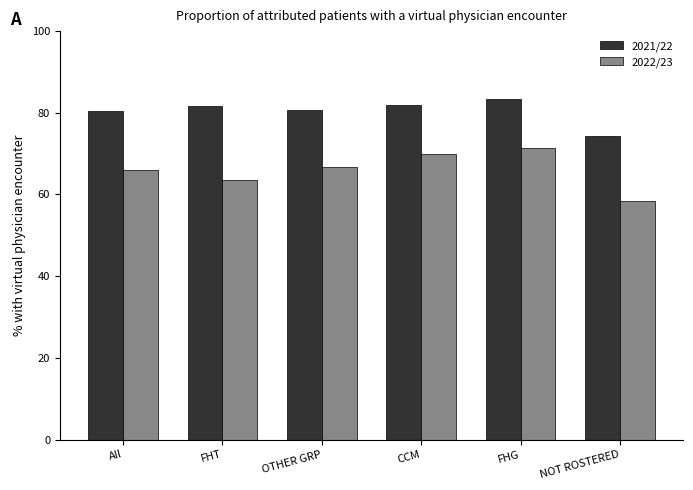

What is the average value of the 2022/23 series?

66.0